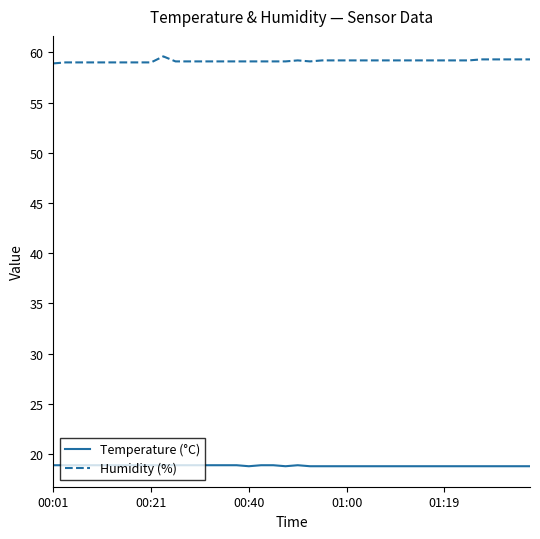

True or false: Humidity (%) and Temperature (°C) intersect in this chart.

False